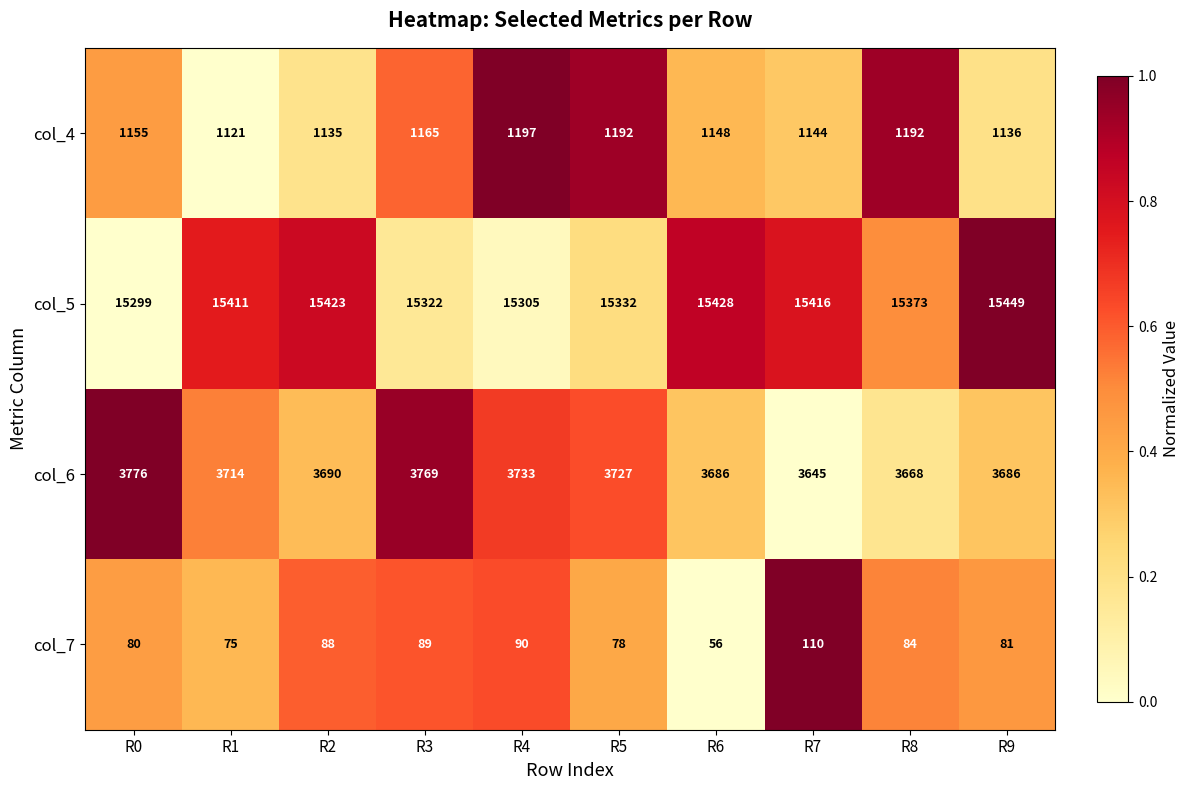

Rank the series at R1 from lowest to highest value.

col_7, col_4, col_6, col_5